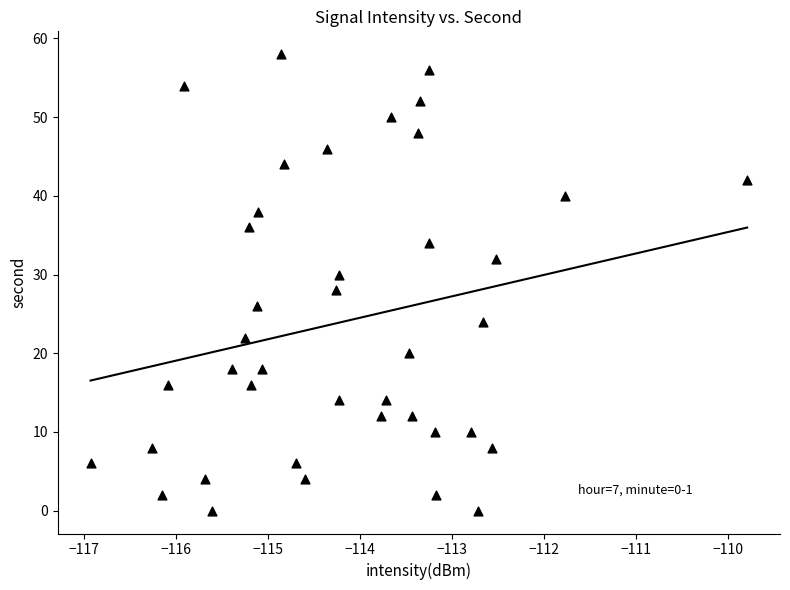

What is the range of Y values (max minus min)?

58